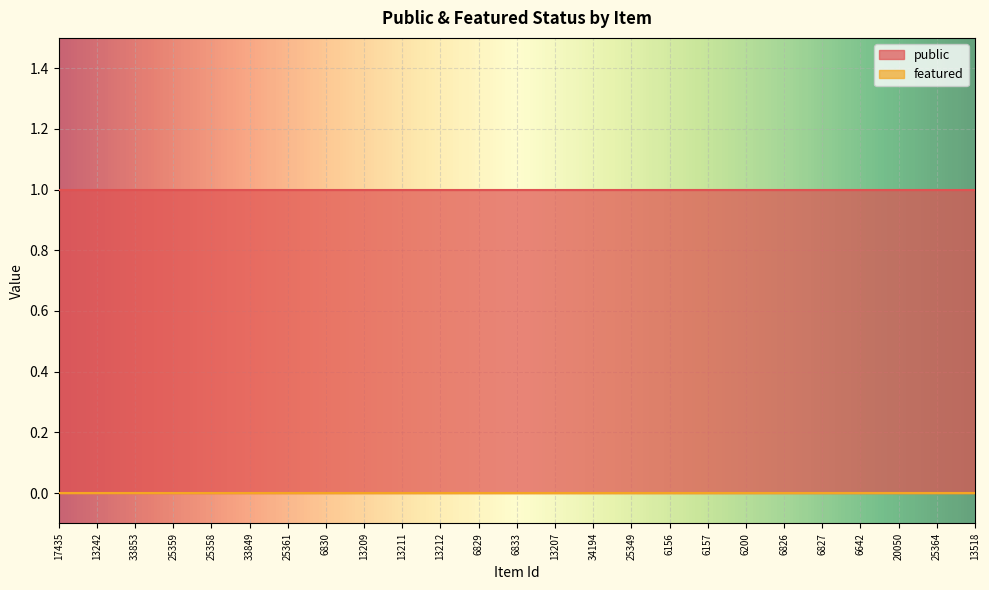

What is the average value of the public series?

1